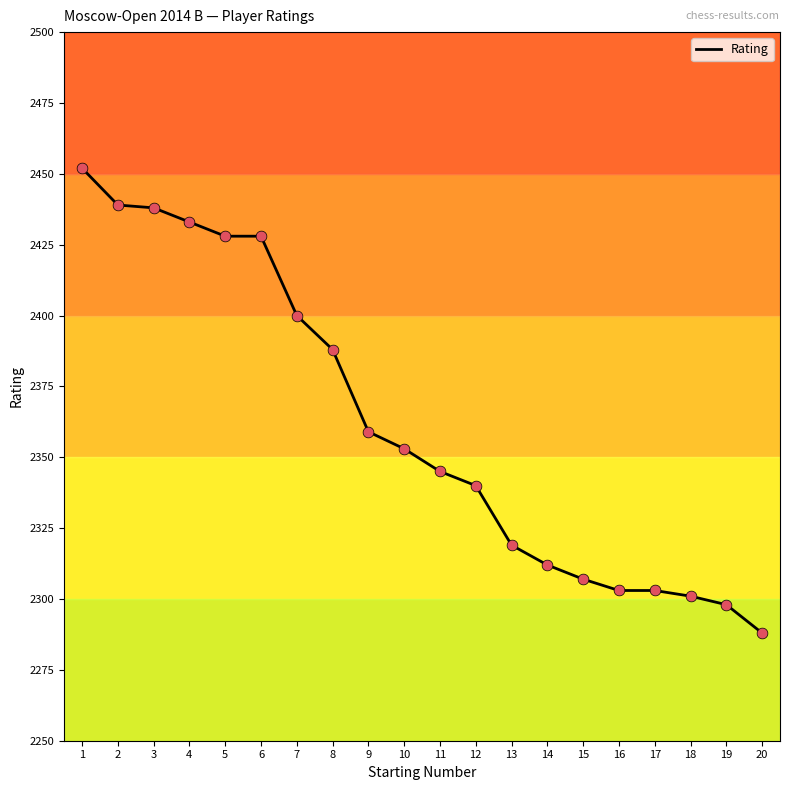

What is the change in value from 3 to 12?

-98